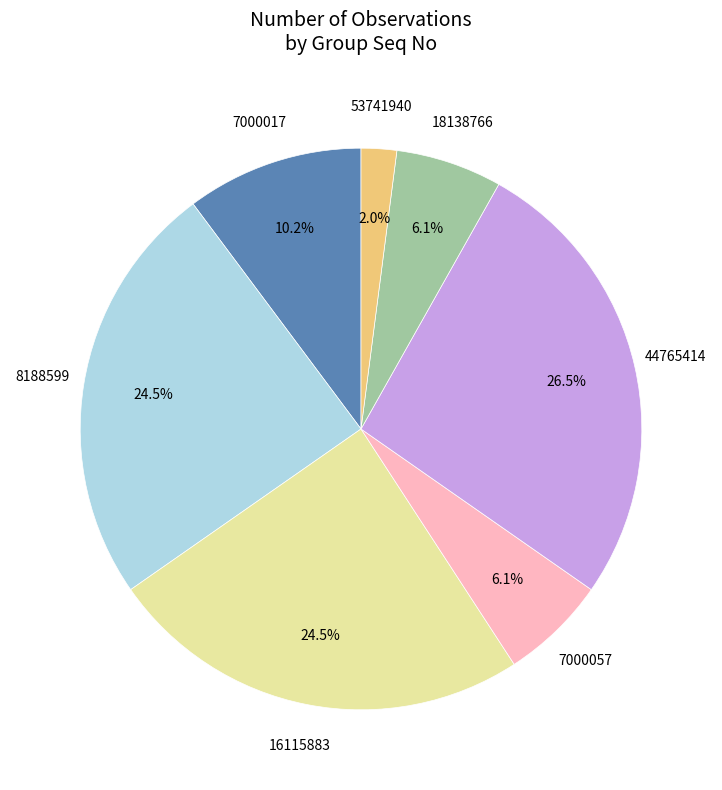

Is there a majority slice in this chart?

No